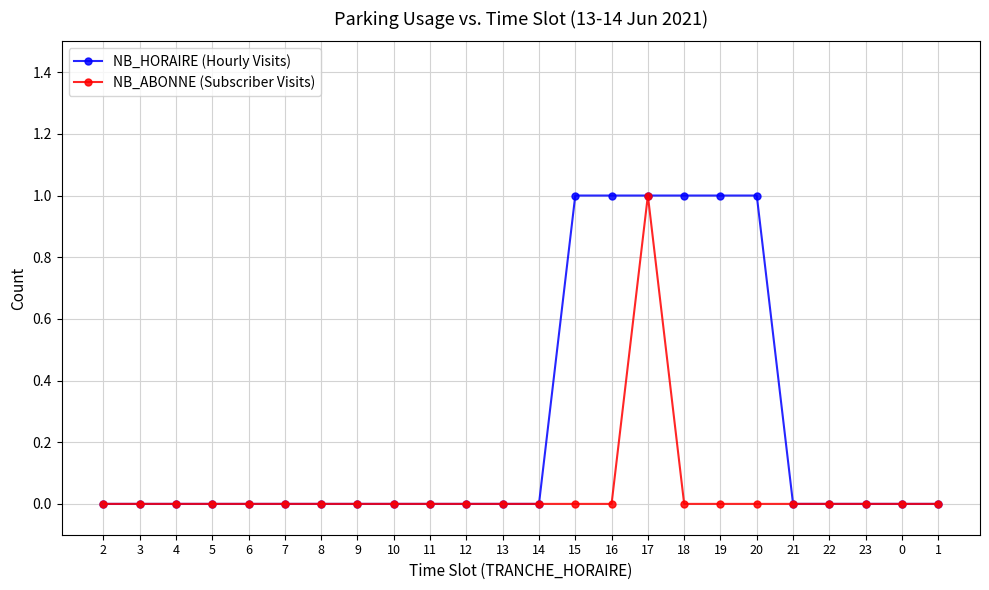

How many distinct data groups are displayed?

2